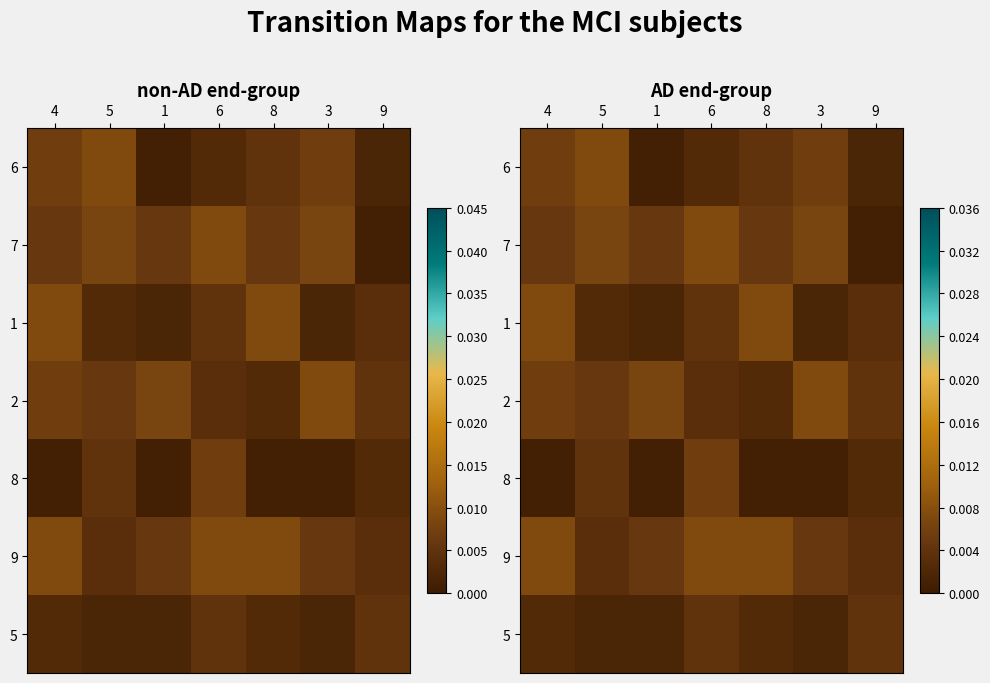

True or false: 7 has a value of 0.0 at 9.

True